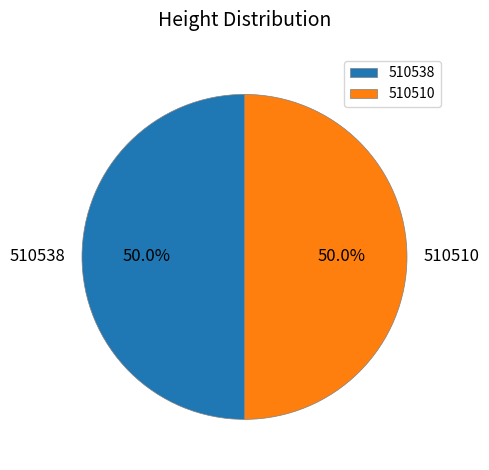

To the nearest percent, what portion does 510510 represent?

50%